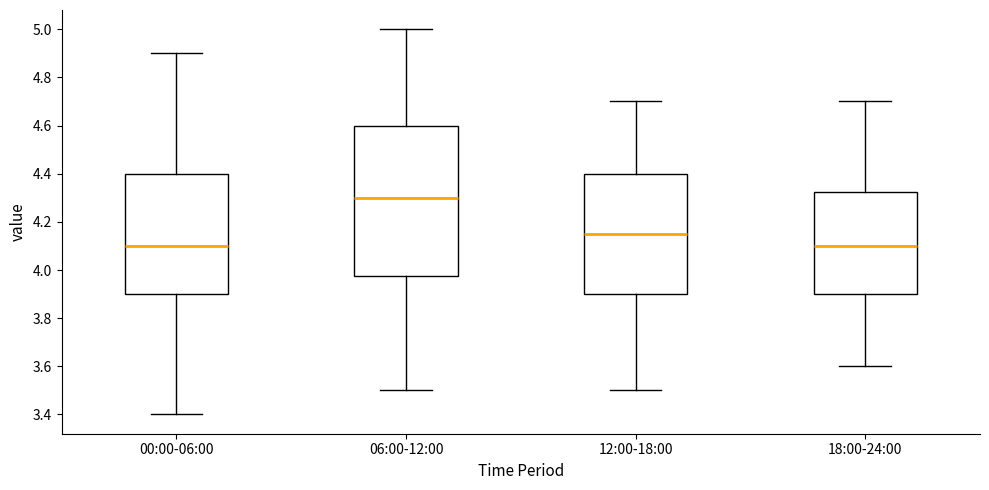

Where does the median line of the box for 12:00-18:00 sit on the y-axis? The values are not printed on the chart, so give them approximately, as read against the axis.

4.16